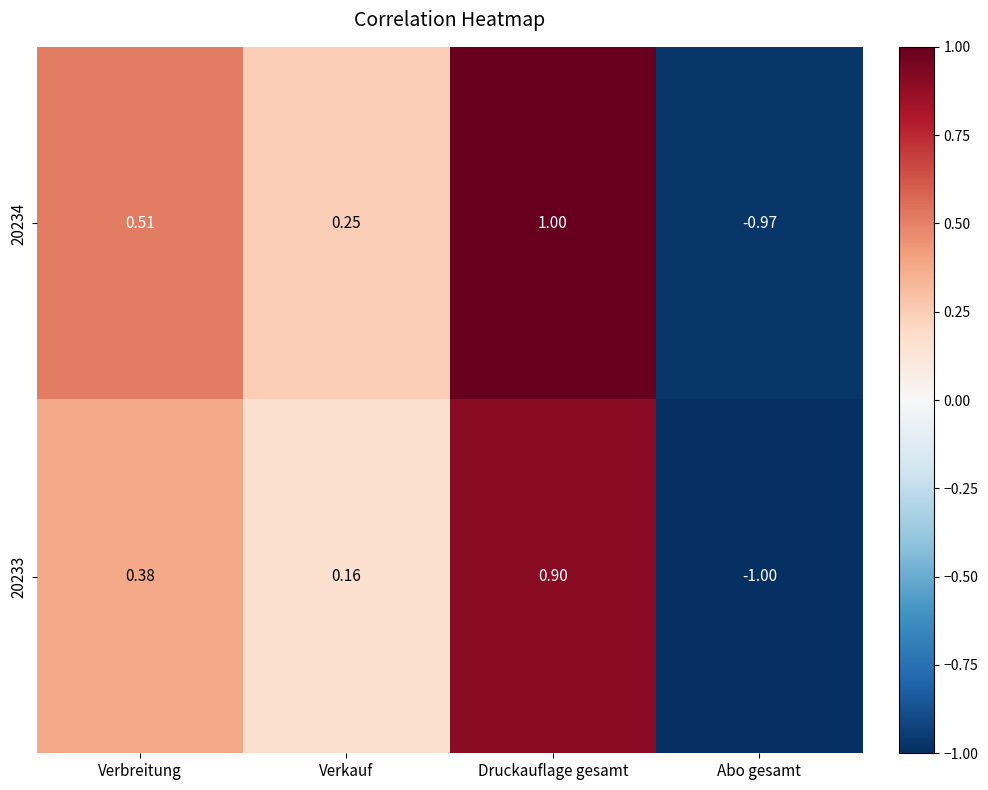

Where is 20234 nearest to the value 0?

Verkauf